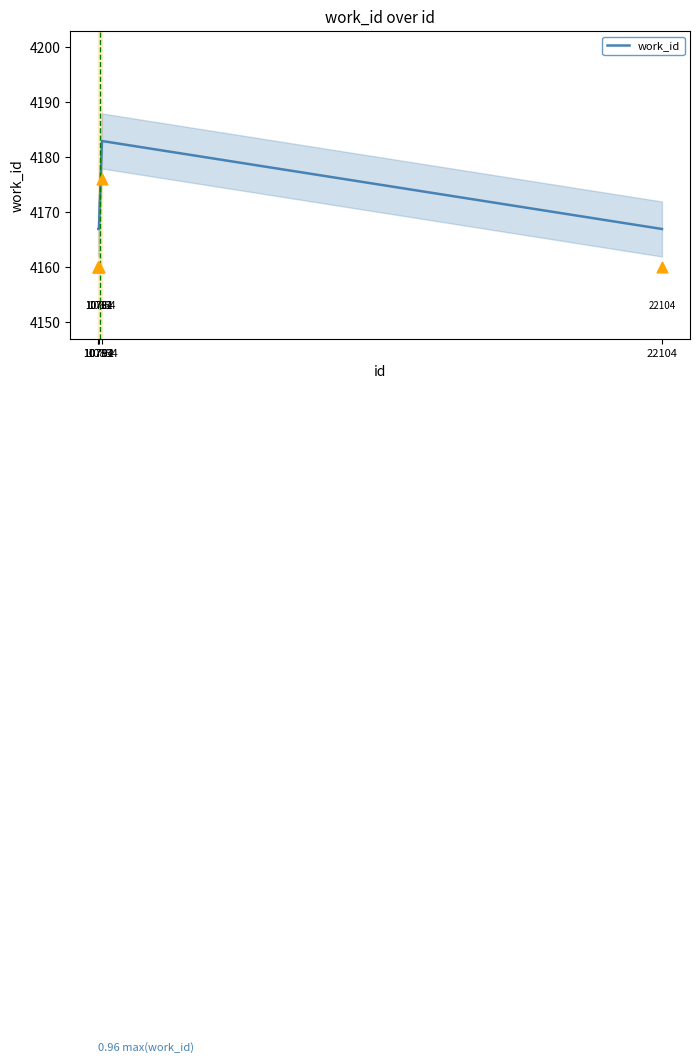

What is the ratio of the value at 10792 to the value at 10781?

1.0